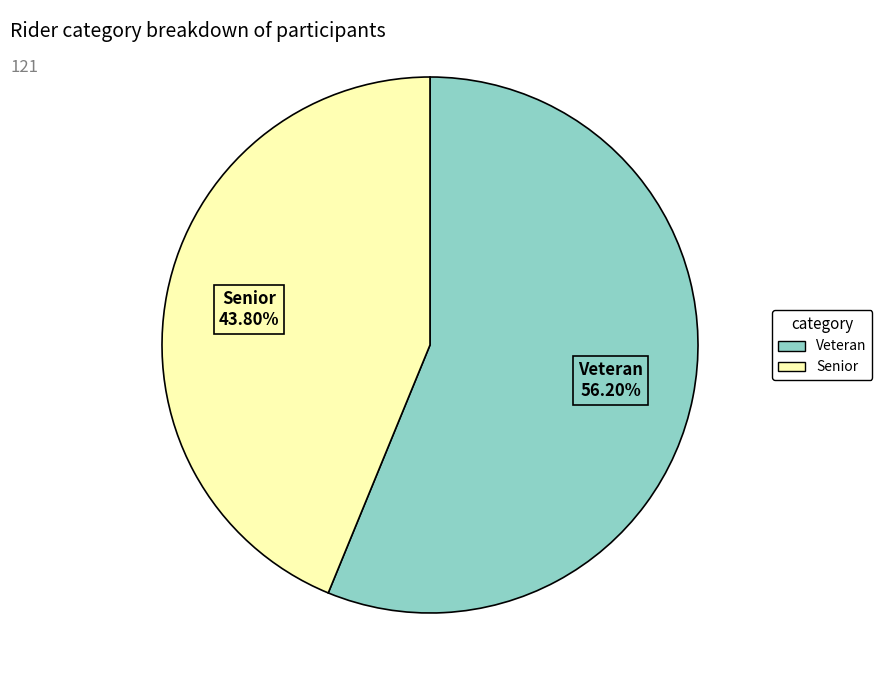

Is it true that Veteran is 56% of the pie?

True